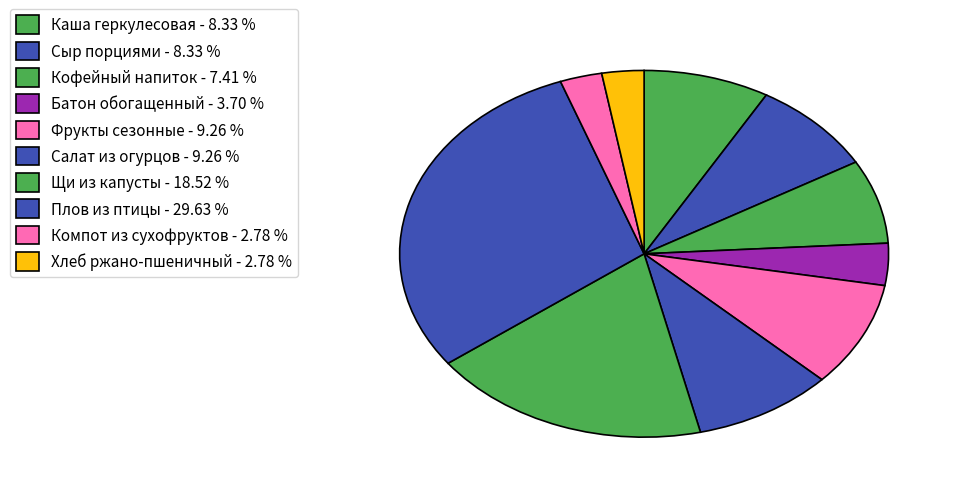

Which slice is the smallest?

Компот из сухофруктов